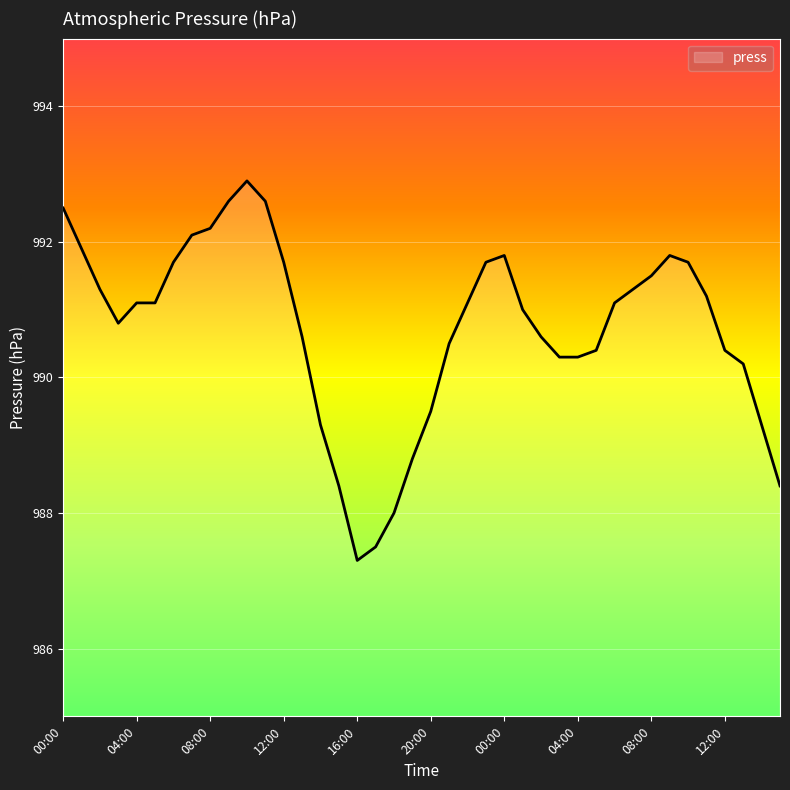

What is the maximum value shown in the chart?

992.9